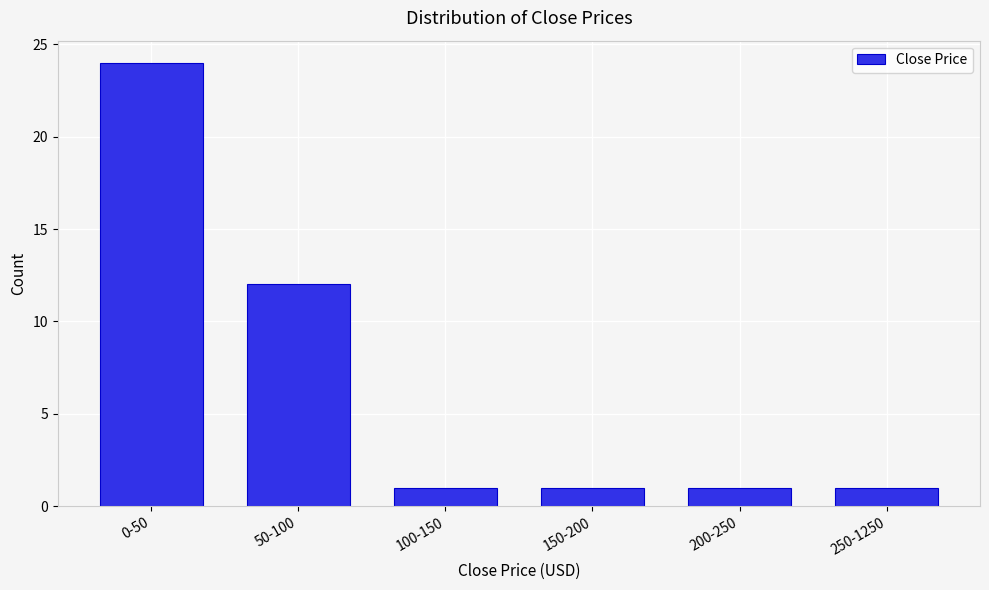

Reading left to right, transcribe all the data shown in this chart.

24	12	1	1	1	1